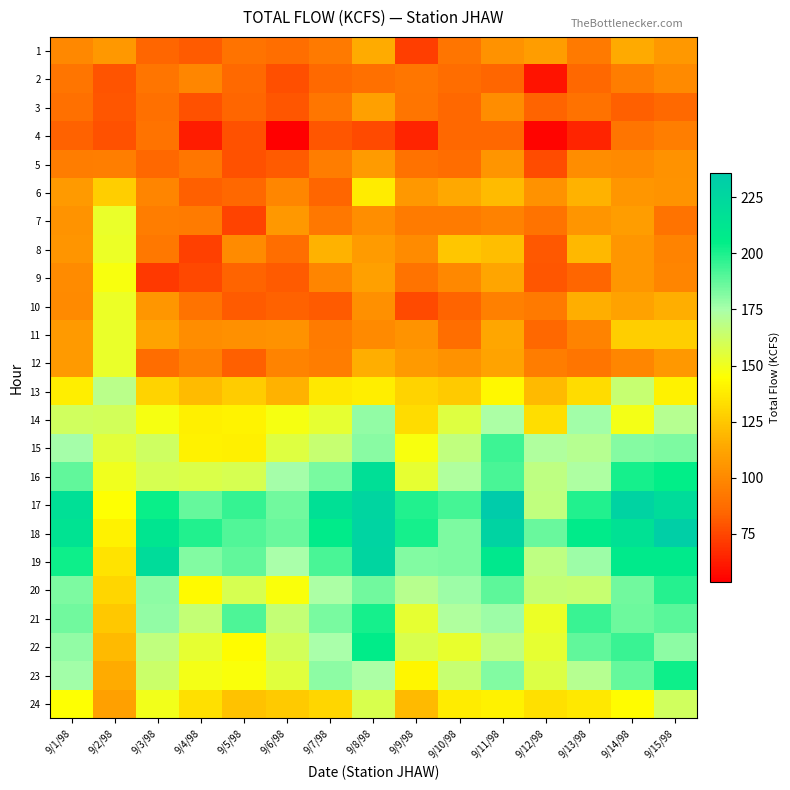

Reading right to left, list all the values displayed in this chart.

1: 9/15/98=106.7	9/14/98=114.6	9/13/98=93.1	9/12/98=108.5	9/11/98=103.6	9/10/98=90.8	9/9/98=72.7	9/8/98=114.9	9/7/98=92.8	9/6/98=88.4	9/5/98=90.3	9/4/98=81.2	9/3/98=84.3	9/2/98=106.6	9/1/98=99.2
2: 9/15/98=100.2	9/14/98=94.4	9/13/98=85.2	9/12/98=59.6	9/11/98=84.7	9/10/98=87.3	9/9/98=91.7	9/8/98=88.9	9/7/98=85.8	9/6/98=77.2	9/5/98=86.3	9/4/98=98.5	9/3/98=90.7	9/2/98=78.9	9/1/98=90.9
3: 9/15/98=86.2	9/14/98=82.6	9/13/98=89.8	9/12/98=83.6	9/11/98=101.5	9/10/98=85.0	9/9/98=91.2	9/8/98=110.1	9/7/98=91.4	9/6/98=79.5	9/5/98=84.8	9/4/98=78.2	9/3/98=88.5	9/2/98=79.6	9/1/98=89.1
4: 9/15/98=95.3	9/14/98=91.1	9/13/98=64.9	9/12/98=55.6	9/11/98=85.6	9/10/98=85.2	9/9/98=64.5	9/8/98=75.8	9/7/98=79.6	9/6/98=53.6	9/5/98=78.5	9/4/98=62.7	9/3/98=90.3	9/2/98=78.2	9/1/98=83.3
5: 9/15/98=103.8	9/14/98=100.2	9/13/98=101.5	9/12/98=76.7	9/11/98=105.3	9/10/98=87.5	9/9/98=89.2	9/8/98=107.9	9/7/98=94.4	9/6/98=81.3	9/5/98=78.5	9/4/98=91.4	9/3/98=85.2	9/2/98=95.2	9/1/98=94.6
6: 9/15/98=104.7	9/14/98=105.7	9/13/98=117.3	9/12/98=103.5	9/11/98=120.5	9/10/98=113.9	9/9/98=106.6	9/8/98=137.9	9/7/98=84.7	9/6/98=98.5	9/5/98=85.4	9/4/98=82.4	9/3/98=98.3	9/2/98=127.0	9/1/98=107.6
7: 9/15/98=90.6	9/14/98=109.0	9/13/98=105.3	9/12/98=90.5	9/11/98=97.0	9/10/98=93.7	9/9/98=93.9	9/8/98=102.7	9/7/98=92.4	9/6/98=106.9	9/5/98=73.8	9/4/98=93.9	9/3/98=94.8	9/2/98=151.8	9/1/98=104.4
8: 9/15/98=97.4	9/14/98=105.6	9/13/98=119.1	9/12/98=80.0	9/11/98=121.5	9/10/98=124.6	9/9/98=101.1	9/8/98=108.1	9/7/98=116.9	9/6/98=87.9	9/5/98=100.8	9/4/98=73.2	9/3/98=92.3	9/2/98=151.6	9/1/98=105.5
9: 9/15/98=98.1	9/14/98=105.8	9/13/98=84.9	9/12/98=79.7	9/11/98=112.1	9/10/98=99.4	9/9/98=90.3	9/8/98=109.8	9/7/98=98.2	9/6/98=80.9	9/5/98=84.2	9/4/98=75.4	9/3/98=71.0	9/2/98=146.9	9/1/98=100.9
10: 9/15/98=115.7	9/14/98=110.6	9/13/98=115.9	9/12/98=93.0	9/11/98=96.3	9/10/98=83.9	9/9/98=75.8	9/8/98=103.0	9/7/98=81.0	9/6/98=83.4	9/5/98=81.2	9/4/98=90.1	9/3/98=105.9	9/2/98=151.2	9/1/98=100.2
11: 9/15/98=127.1	9/14/98=127.3	9/13/98=97.2	9/12/98=85.1	9/11/98=112.7	9/10/98=88.4	9/9/98=104.8	9/8/98=100.3	9/7/98=94.0	9/6/98=103.9	9/5/98=103.3	9/4/98=101.8	9/3/98=111.5	9/2/98=152.1	9/1/98=107.4
12: 9/15/98=106.7	9/14/98=98.7	9/13/98=91.3	9/12/98=94.3	9/11/98=111.8	9/10/98=103.6	9/9/98=107.2	9/8/98=116.1	9/7/98=94.4	9/6/98=97.7	9/5/98=82.1	9/4/98=95.8	9/3/98=87.7	9/2/98=152.2	9/1/98=107.0
13: 9/15/98=140.0	9/14/98=165.3	9/13/98=132.5	9/12/98=119.8	9/11/98=141.9	9/10/98=125.8	9/9/98=129.1	9/8/98=139.0	9/7/98=136.3	9/6/98=117.1	9/5/98=126.5	9/4/98=120.8	9/3/98=129.2	9/2/98=168.9	9/1/98=138.7
14: 9/15/98=170.6	9/14/98=148.3	9/13/98=176.0	9/12/98=132.7	9/11/98=173.8	9/10/98=156.4	9/9/98=132.4	9/8/98=179.1	9/7/98=153.4	9/6/98=147.8	9/5/98=140.7	9/4/98=139.2	9/3/98=148.2	9/2/98=160.9	9/1/98=161.7
15: 9/15/98=182.8	9/14/98=181.0	9/13/98=170.9	9/12/98=172.9	9/11/98=194.0	9/10/98=167.1	9/9/98=146.9	9/8/98=180.5	9/7/98=164.9	9/6/98=156.2	9/5/98=139.4	9/4/98=139.9	9/3/98=162.2	9/2/98=155.0	9/1/98=175.9
16: 9/15/98=204.5	9/14/98=200.9	9/13/98=173.4	9/12/98=168.1	9/11/98=191.9	9/10/98=172.7	9/9/98=153.7	9/8/98=218.1	9/7/98=183.3	9/6/98=175.5	9/5/98=159.3	9/4/98=158.0	9/3/98=159.4	9/2/98=150.0	9/1/98=187.9
17: 9/15/98=221.0	9/14/98=228.8	9/13/98=198.9	9/12/98=167.2	9/11/98=235.7	9/10/98=192.6	9/9/98=198.9	9/8/98=227.1	9/7/98=217.2	9/6/98=185.2	9/5/98=195.2	9/4/98=186.9	9/3/98=203.3	9/2/98=145.0	9/1/98=217.8
18: 9/15/98=232.4	9/14/98=216.5	9/13/98=207.7	9/12/98=186.6	9/11/98=229.0	9/10/98=183.0	9/9/98=201.1	9/8/98=228.2	9/7/98=206.7	9/6/98=186.1	9/5/98=190.7	9/4/98=199.3	9/3/98=212.5	9/2/98=140.0	9/1/98=214.6
19: 9/15/98=208.3	9/14/98=208.4	9/13/98=177.3	9/12/98=167.9	9/11/98=209.4	9/10/98=182.8	9/9/98=182.3	9/8/98=226.9	9/7/98=192.0	9/6/98=175.0	9/5/98=187.7	9/4/98=181.8	9/3/98=220.8	9/2/98=135.0	9/1/98=202.8
20: 9/15/98=198.4	9/14/98=184.8	9/13/98=164.8	9/12/98=165.9	9/11/98=188.4	9/10/98=177.3	9/9/98=169.9	9/8/98=184.8	9/7/98=174.1	9/6/98=146.7	9/5/98=159.1	9/4/98=143.1	9/3/98=179.9	9/2/98=130.0	9/1/98=182.8
21: 9/15/98=189.1	9/14/98=185.8	9/13/98=195.1	9/12/98=151.1	9/11/98=177.1	9/10/98=172.7	9/9/98=153.5	9/8/98=201.5	9/7/98=183.5	9/6/98=165.9	9/5/98=191.0	9/4/98=165.6	9/3/98=179.0	9/2/98=125.0	9/1/98=184.7
22: 9/15/98=180.1	9/14/98=194.6	9/13/98=187.6	9/12/98=153.2	9/11/98=168.1	9/10/98=153.1	9/9/98=158.9	9/8/98=206.4	9/7/98=174.8	9/6/98=160.8	9/5/98=143.5	9/4/98=153.8	9/3/98=167.4	9/2/98=120.0	9/1/98=179.3
23: 9/15/98=202.3	9/14/98=186.6	9/13/98=170.3	9/12/98=156.9	9/11/98=181.8	9/10/98=164.6	9/9/98=141.2	9/8/98=174.2	9/7/98=179.7	9/6/98=155.7	9/5/98=146.2	9/4/98=148.3	9/3/98=163.8	9/2/98=115.0	9/1/98=176.4
24: 9/15/98=161.6	9/14/98=143.9	9/13/98=136.7	9/12/98=133.7	9/11/98=139.8	9/10/98=138.0	9/9/98=119.8	9/8/98=158.6	9/7/98=130.2	9/6/98=125.9	9/5/98=123.1	9/4/98=133.9	9/3/98=149.3	9/2/98=110.0	9/1/98=145.3